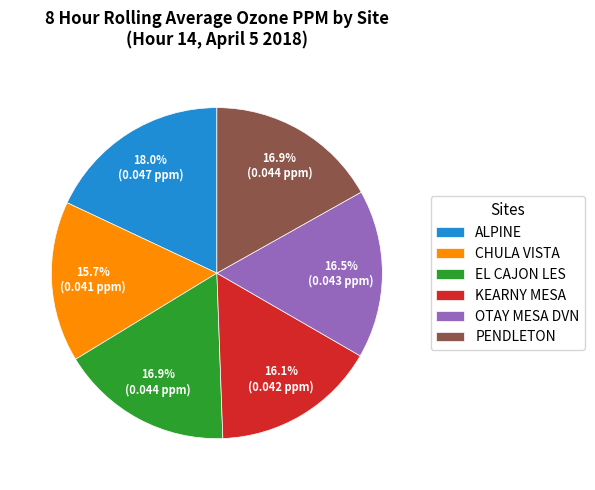

Is there a majority slice in this chart?

No